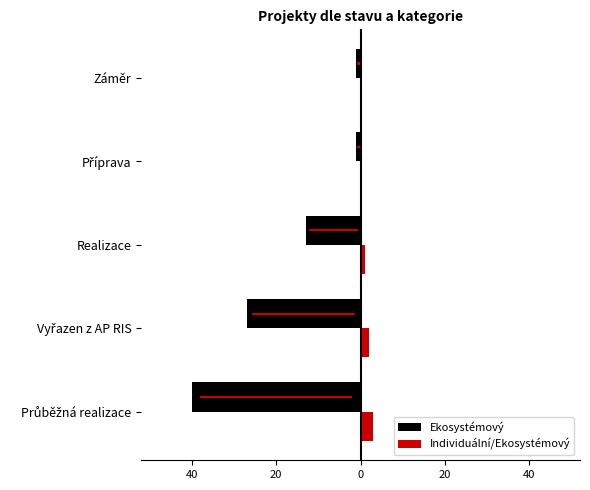

What is the value of the Ekosystémový bar at the 3rd from the left?

-13